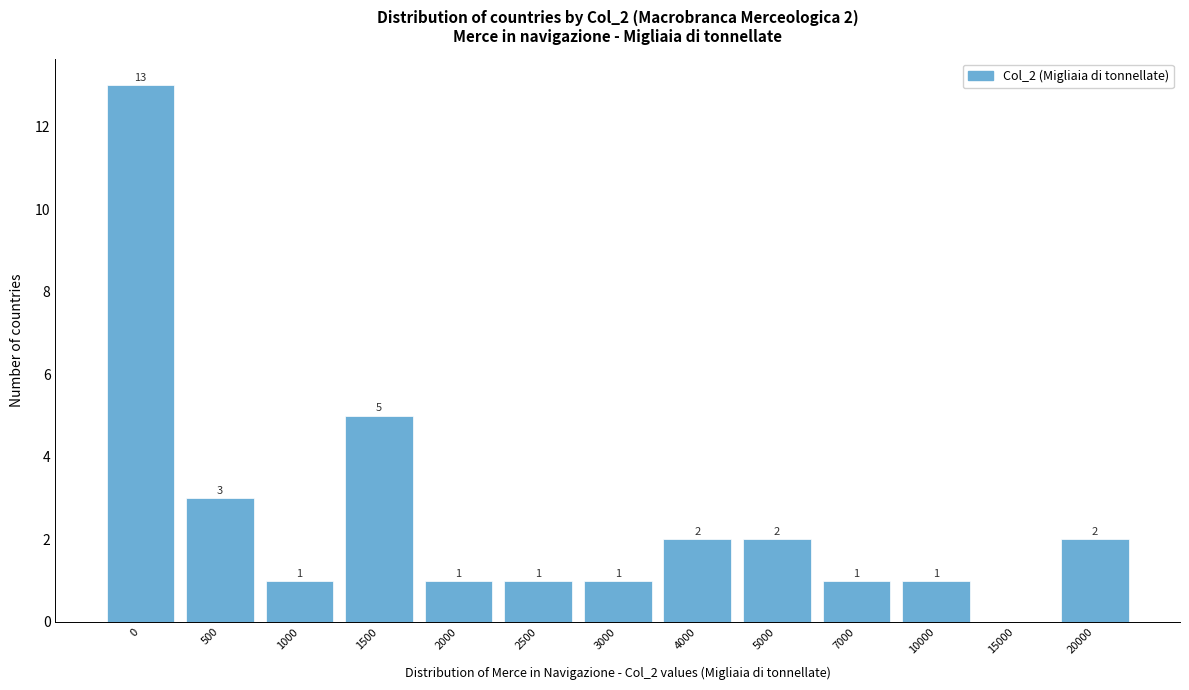

Reading left to right, extract all data points from this chart.

0=13	500=3	1000=1	1500=5	2000=1	2500=1	3000=1	4000=2	5000=2	7000=1	10000=1	15000=0	20000=2